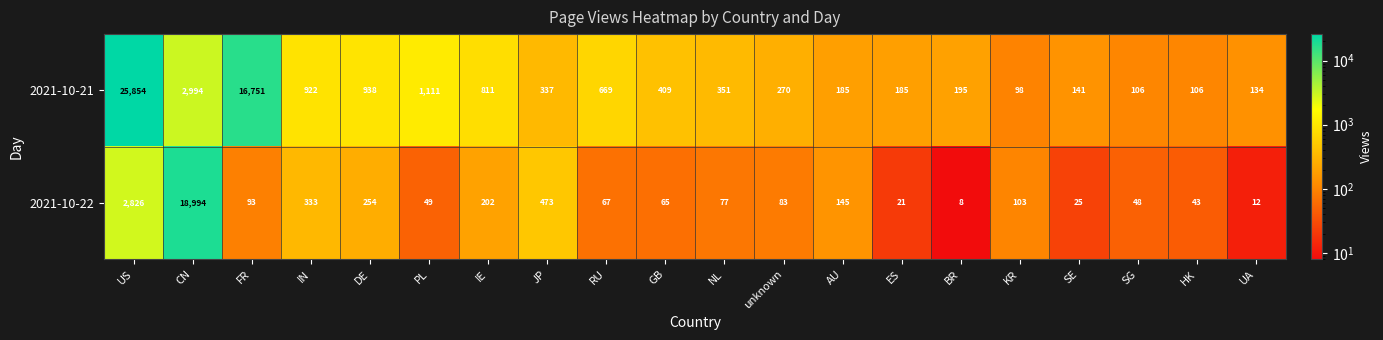

What is the difference between the maximum and minimum values in the 2021-10-22 series?

18986